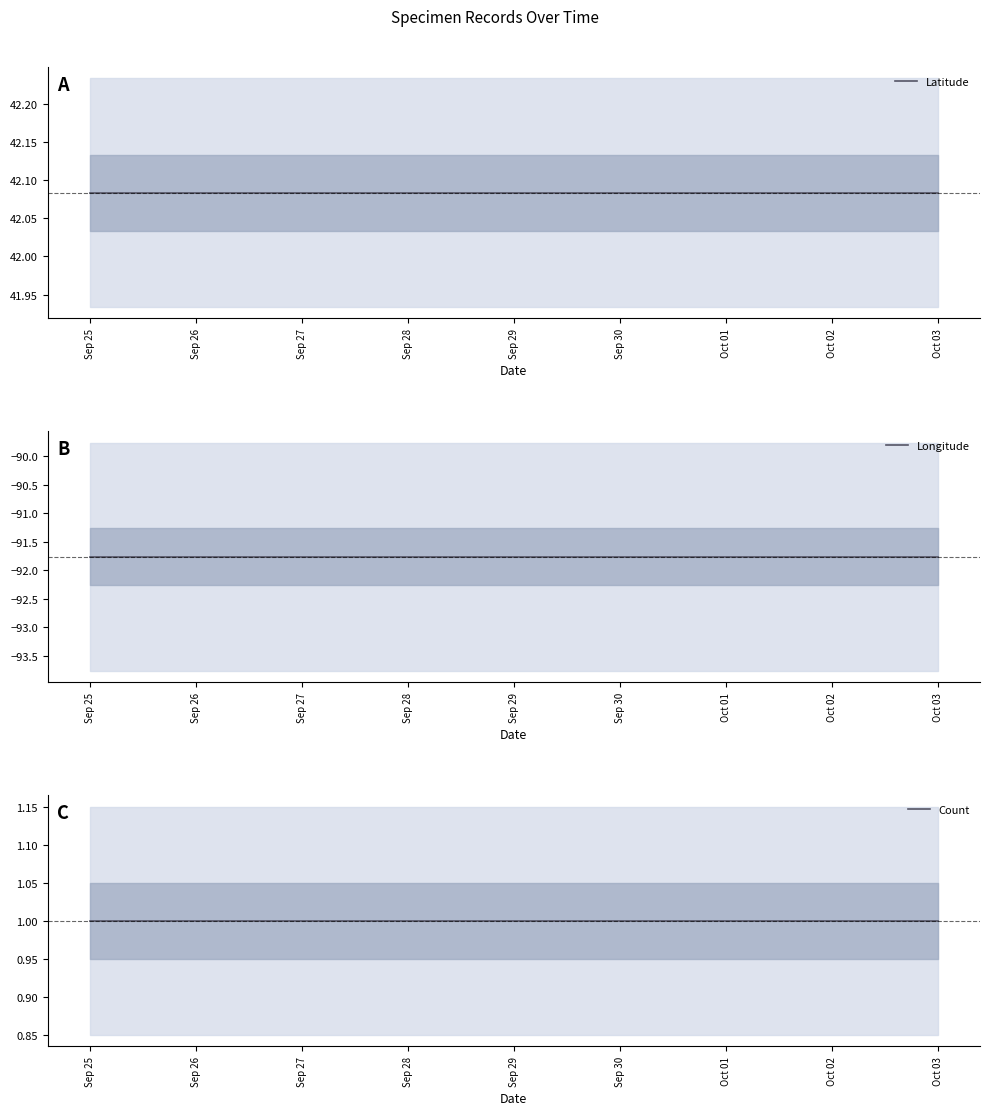

What are all the series names shown in the legend?

Latitude, Longitude, Count